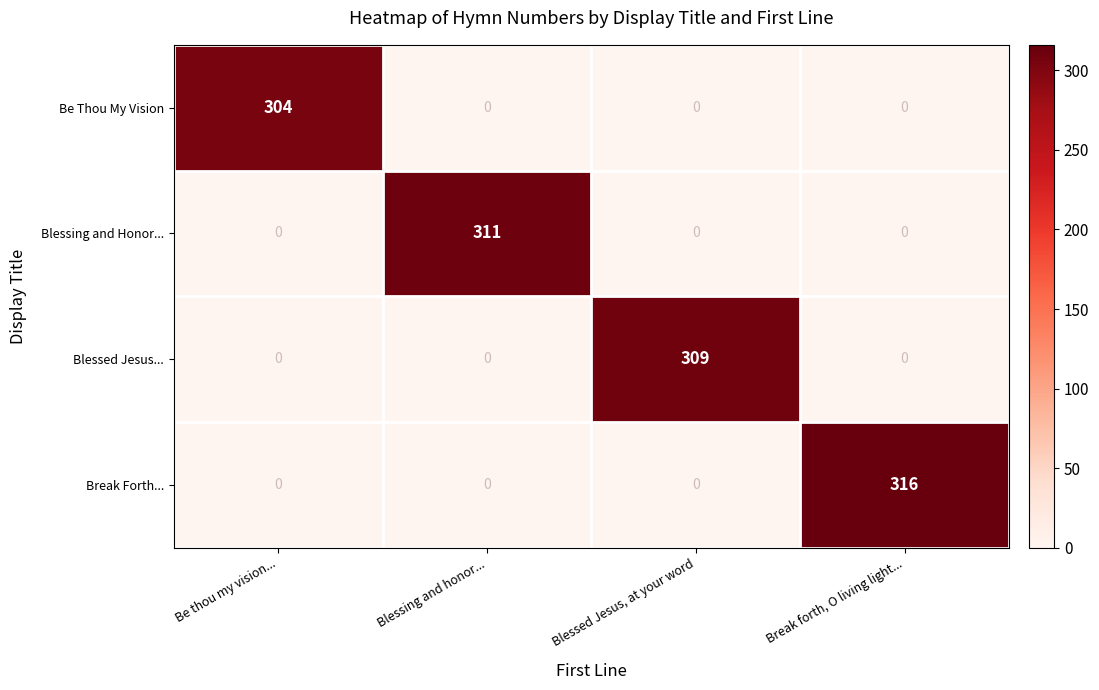

What is the total value across all series at Blessing and honor...?

311